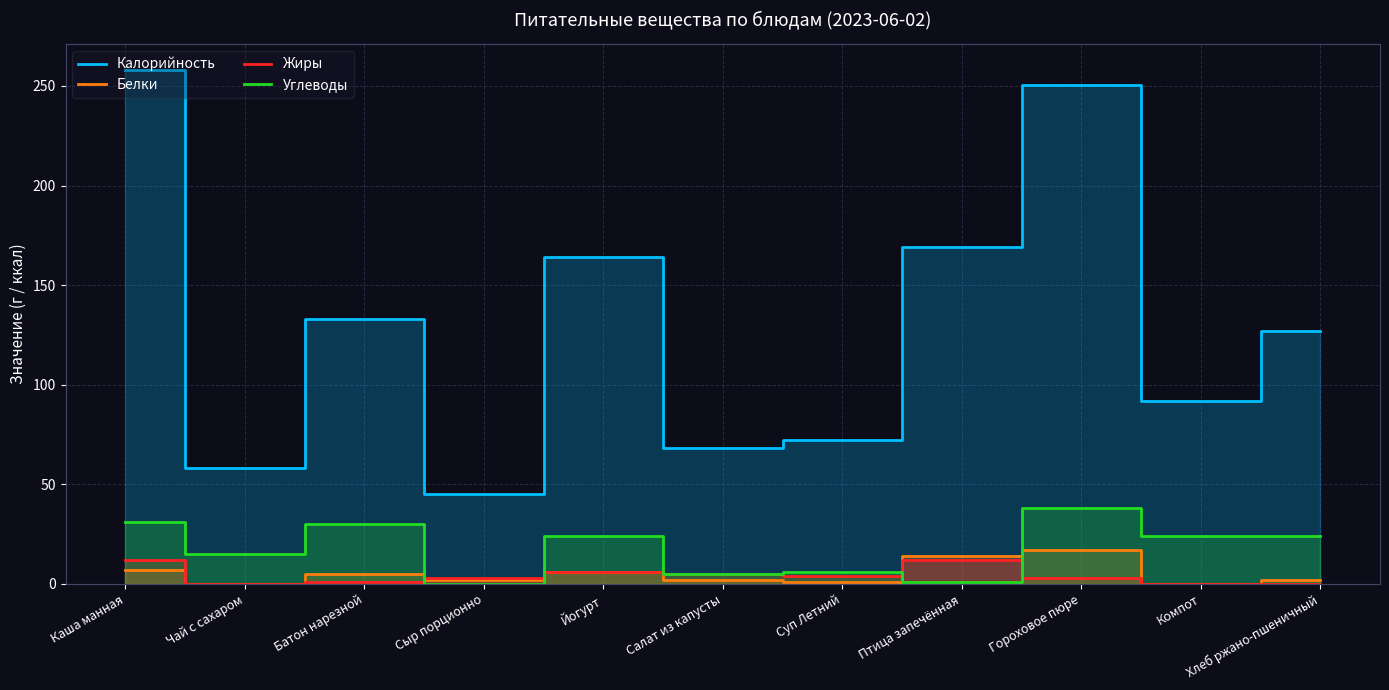

Rank the series by their maximum value, from lowest to highest.

Жиры, Белки, Углеводы, Калорийность